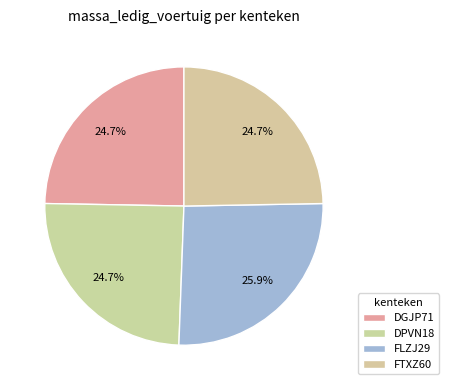

What is the smallest slice in the pie chart?

DGJP71